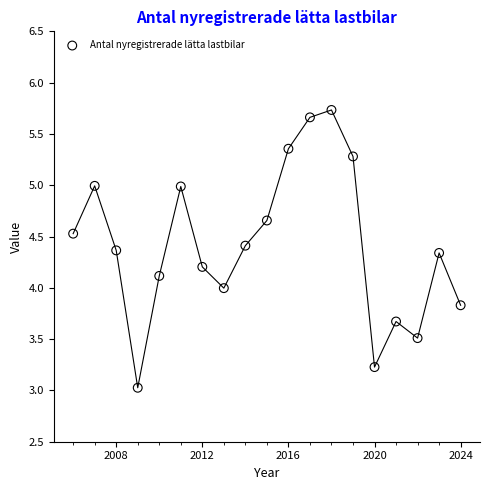

What is the range of X values (max minus min)?

18.0